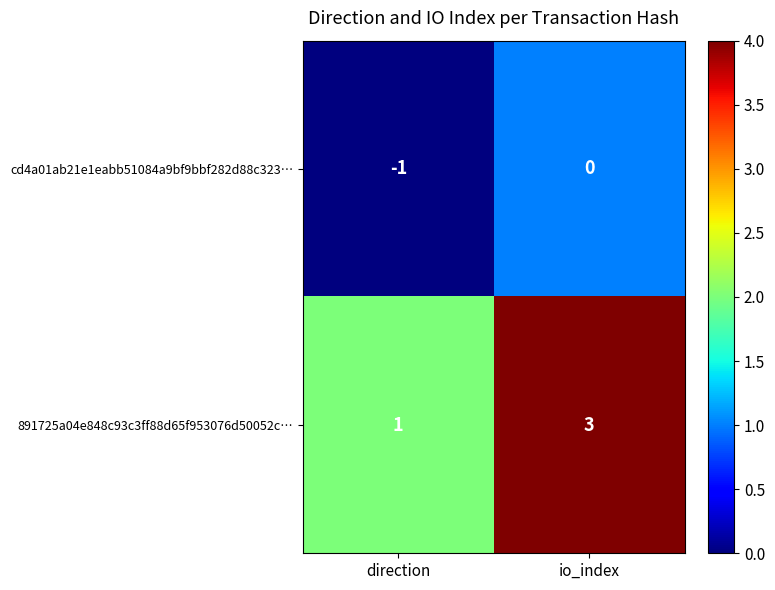

Rank the series at direction from lowest to highest value.

cd4a01ab21e1eabb51084a9bf9bbf282d88c323…, 891725a04e848c93c3ff88d65f953076d50052c…